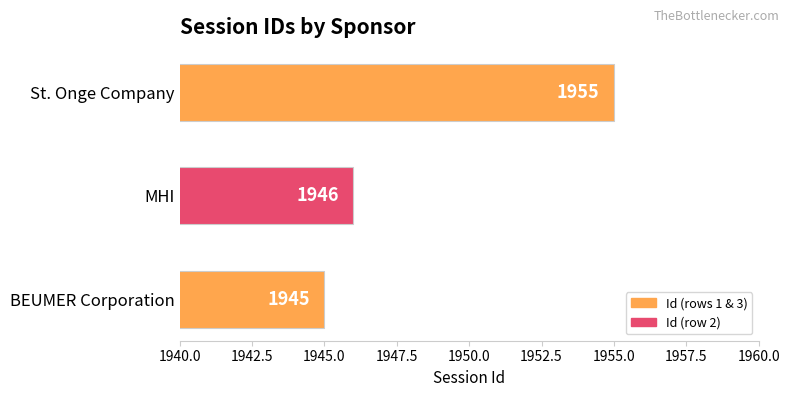

How many values are between 1945 and 1955?

3